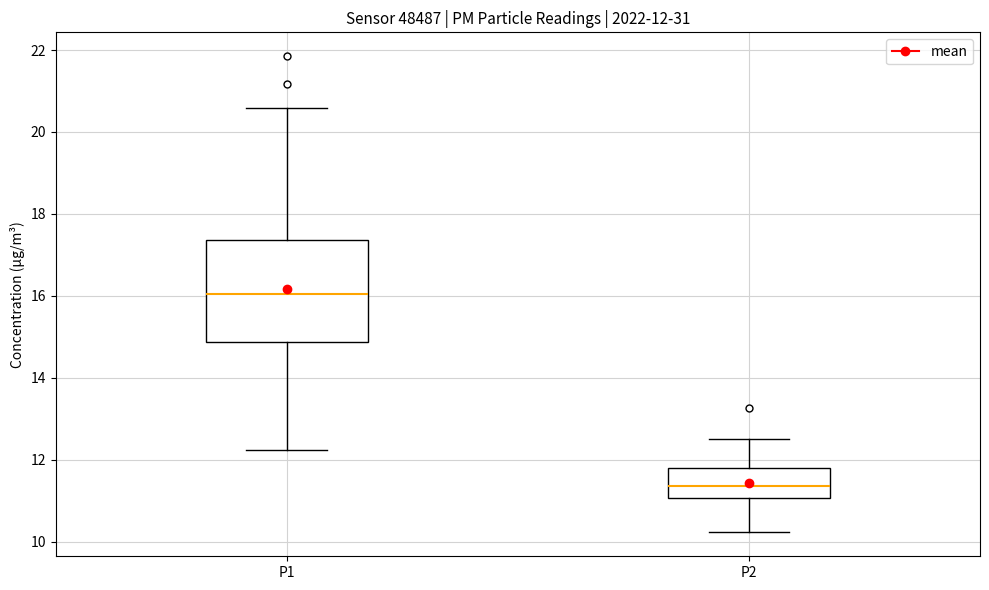

Which box has the lowest median line?

P2